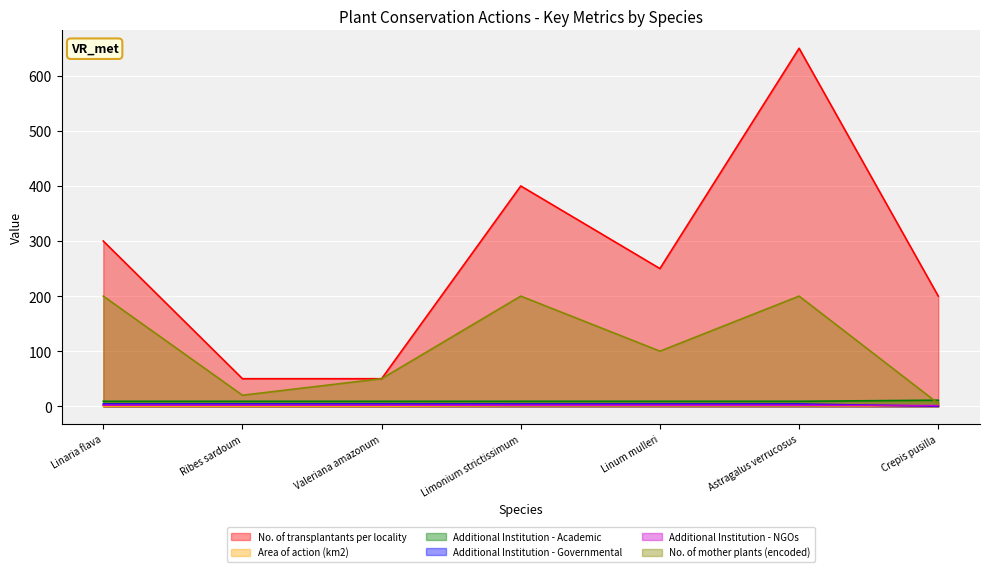

True or false: Additional Institution - NGOs and No. of mother plants (encoded) cross at least once.

False